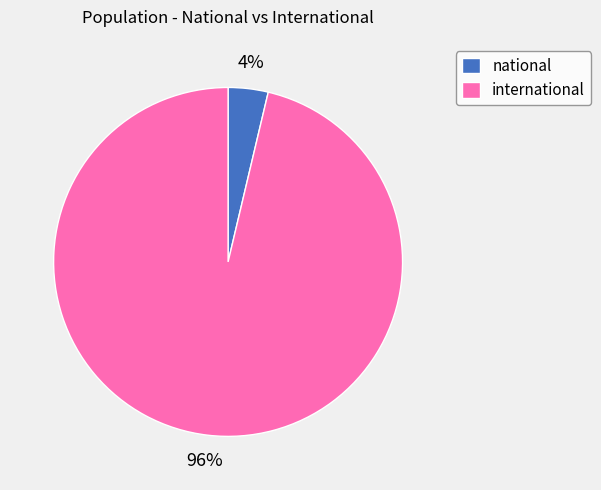

To the nearest percent, what is the average slice percentage?

50%